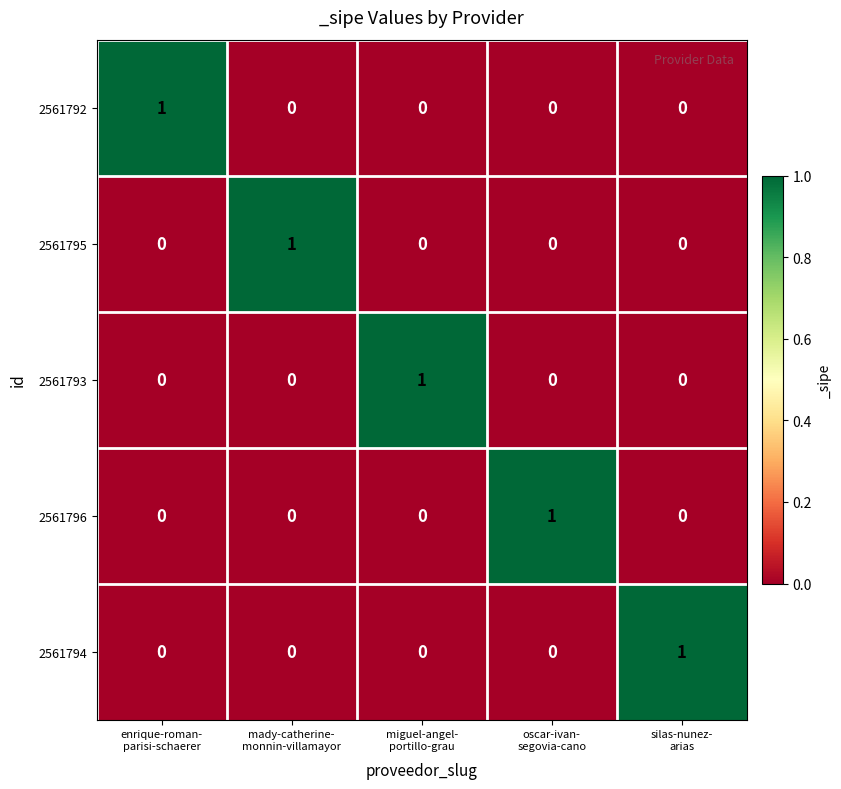

At how many categories does at least one series exceed 0?

5